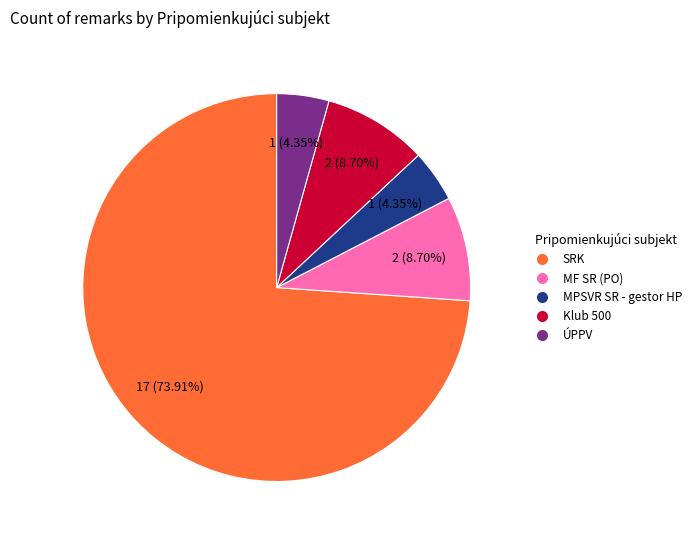

Is it true that SRK is 62% of the pie?

False